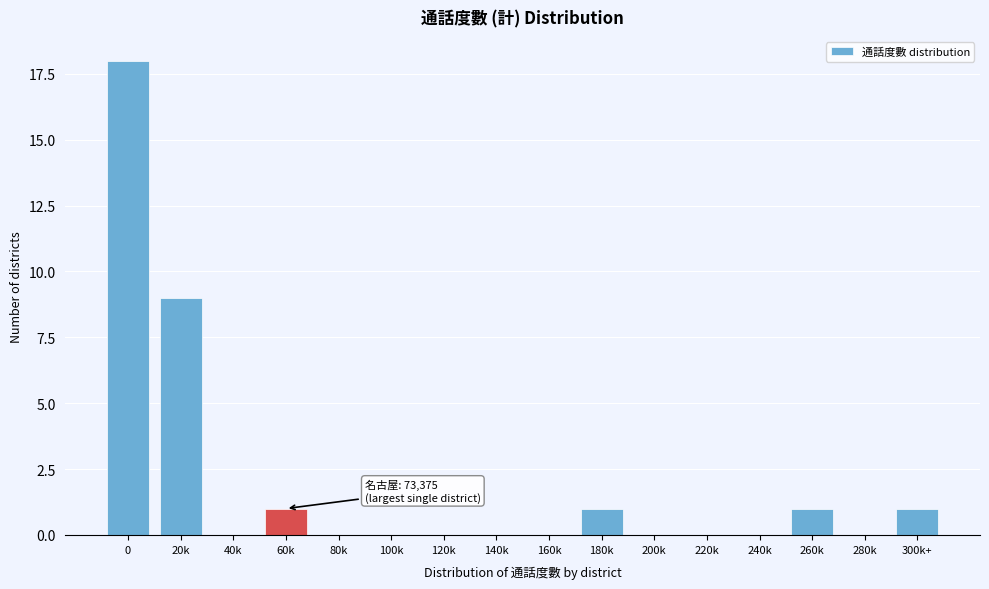

Reading right to left, what are all the values shown in this chart?

300k+=1	280k=0	260k=1	240k=0	220k=0	200k=0	180k=1	160k=0	140k=0	120k=0	100k=0	80k=0	60k=1	40k=0	20k=9	0=18